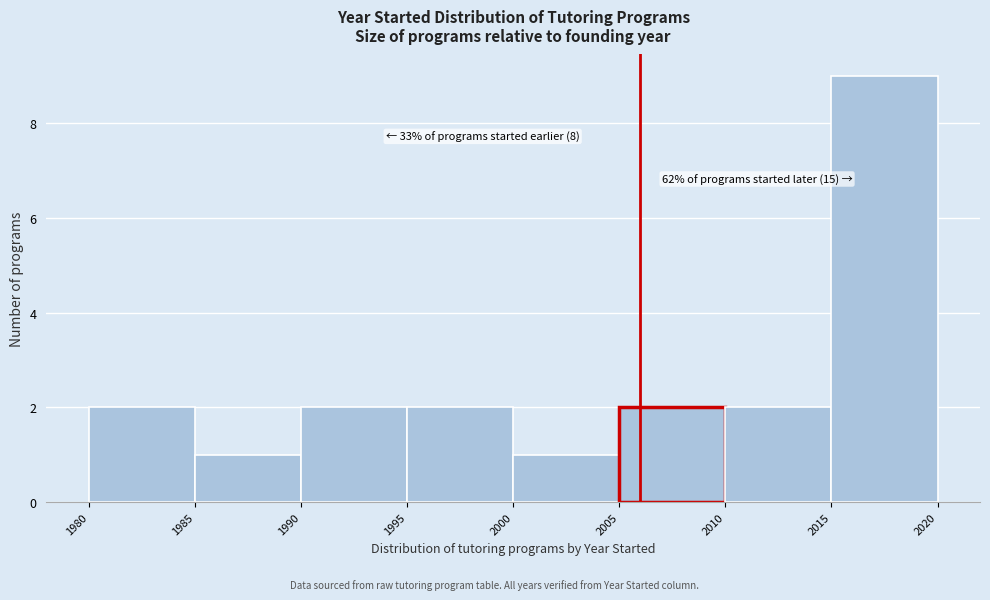

Which range on the x-axis has the tallest bar?

2015 to 2020